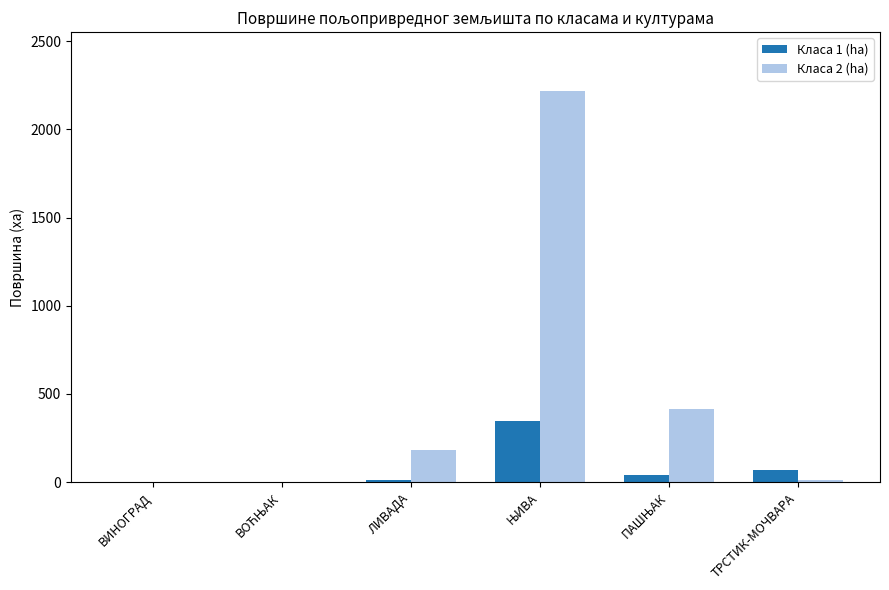

What is the spread (max minus min) of values at ВИНОГРАД?

0.2